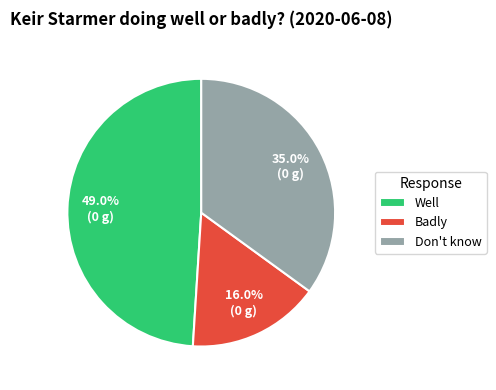

Combined, do Don't know and Well account for over 50%?

Yes